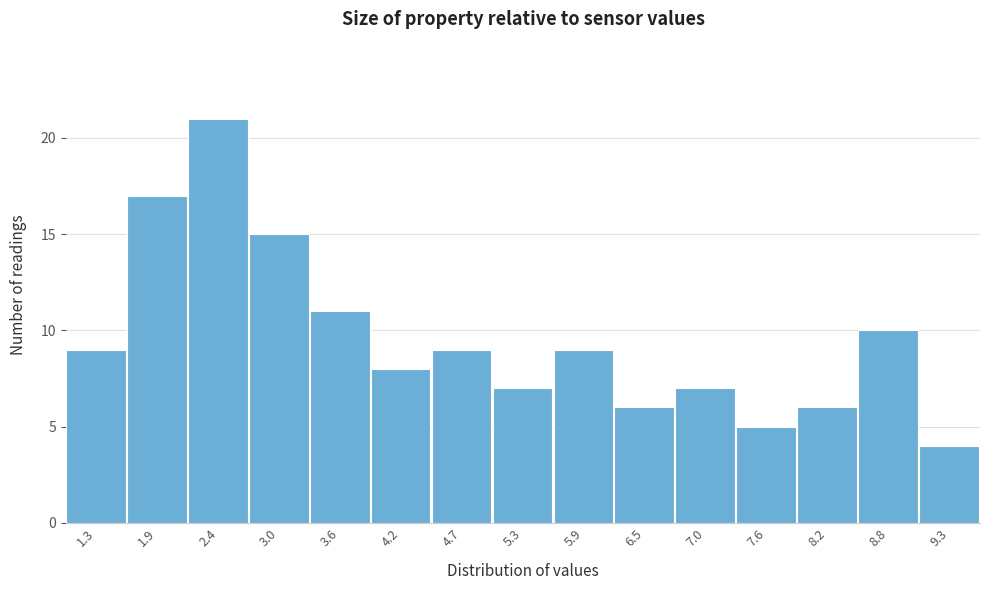

Reading right to left, what are all the values shown in this chart?

9.3=4	8.8=10	8.2=6	7.6=5	7.0=7	6.5=6	5.9=9	5.3=7	4.7=9	4.2=8	3.6=11	3.0=15	2.4=21	1.9=17	1.3=9